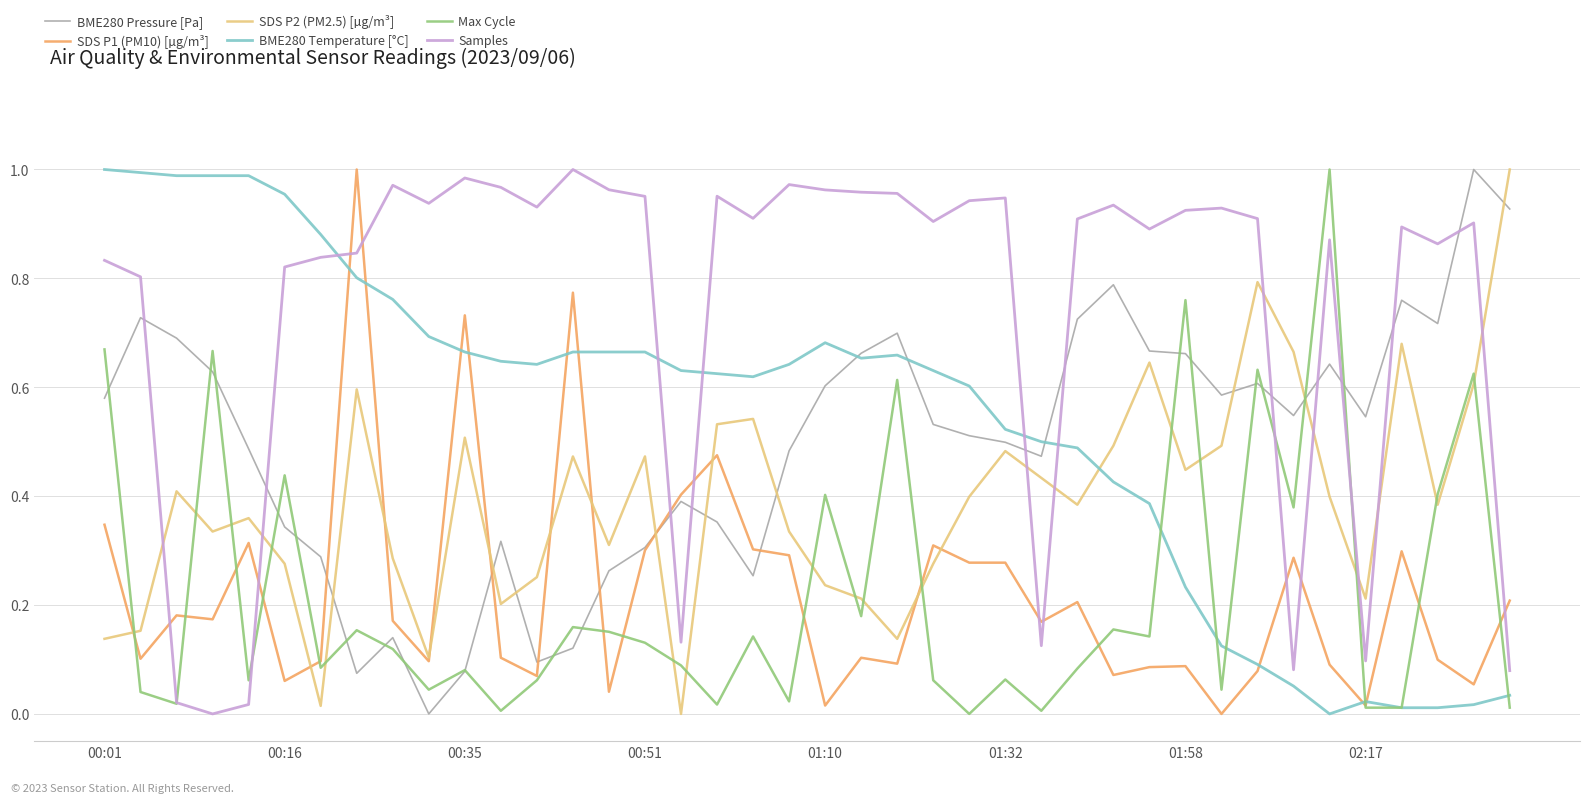

Which series ends up on top after the final intersection of Samples and SDS P2 (PM2.5) [µg/m³]?

SDS P2 (PM2.5) [µg/m³]